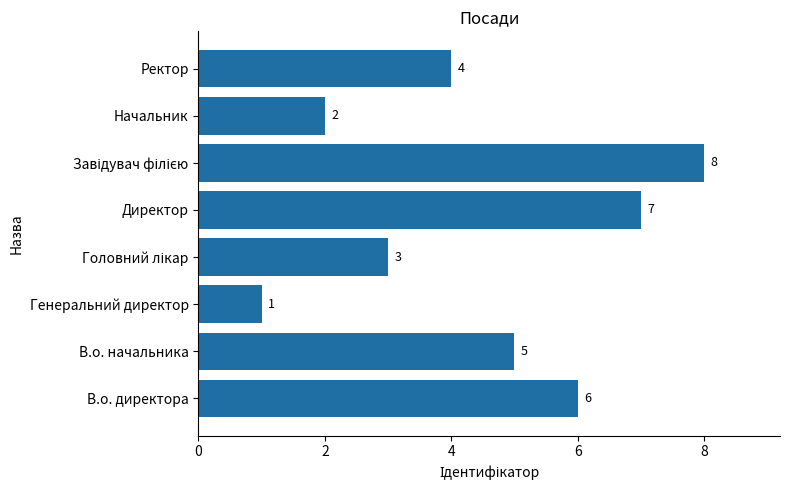

Count the values in the range 3 to 7.

5